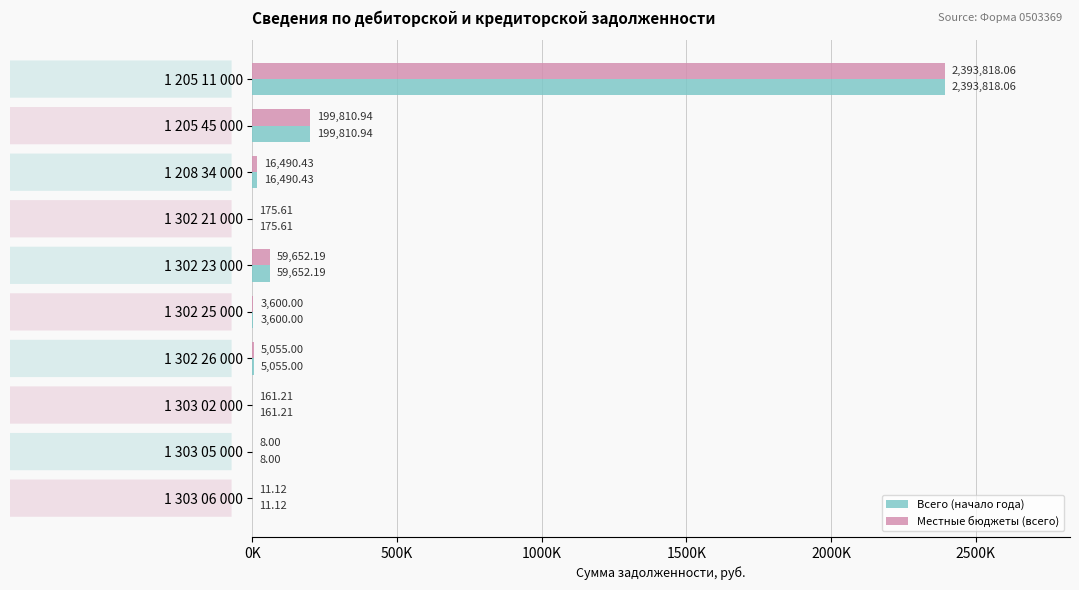

What are all the series names shown in the legend?

Всего (начало года), Местные бюджеты (всего)